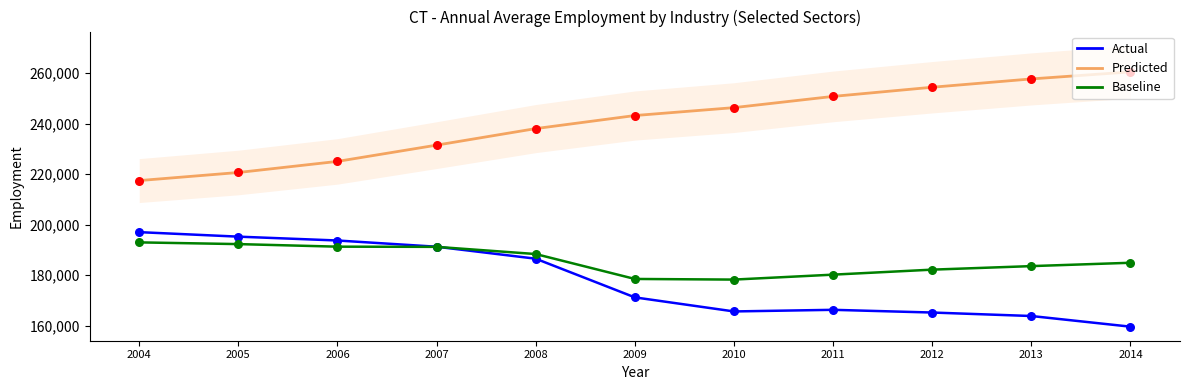

Which series has the largest total across all categories?

Health care and social assistance